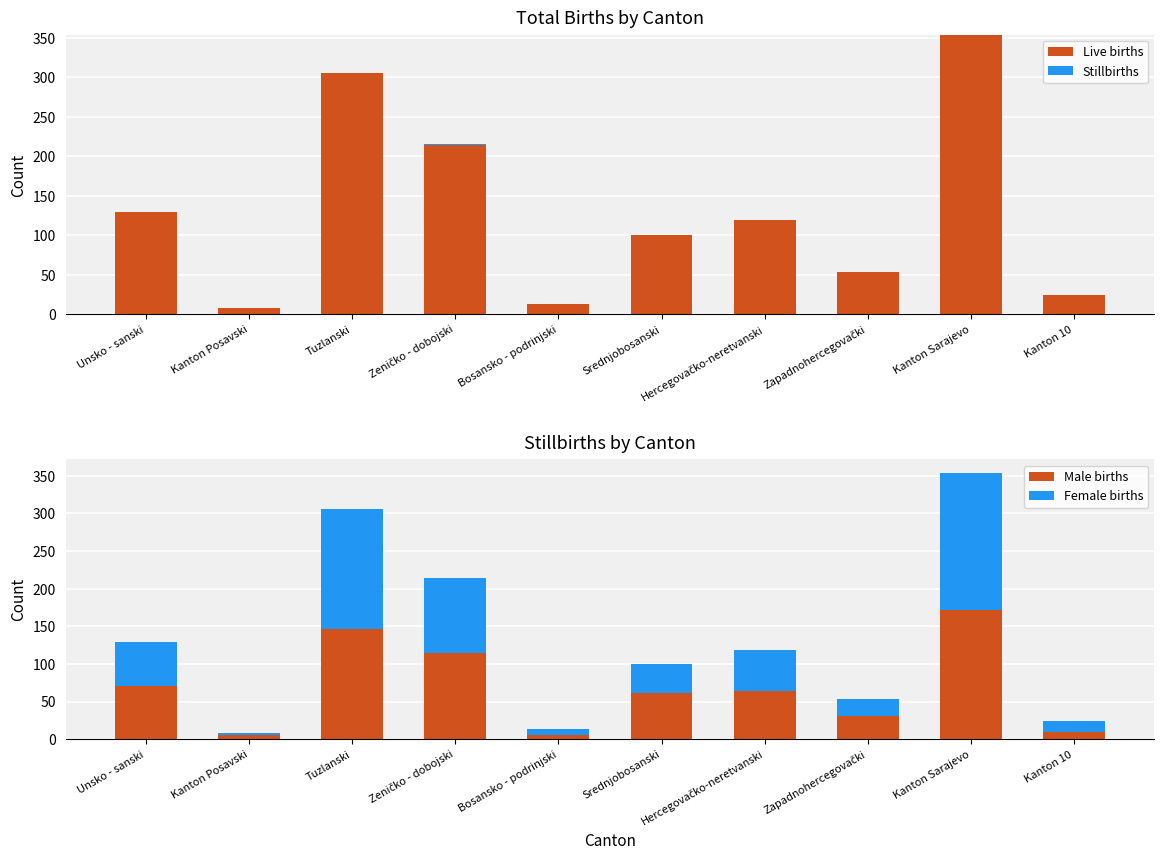

What is the label of the 2nd bar from the right?

Kanton Sarajevo